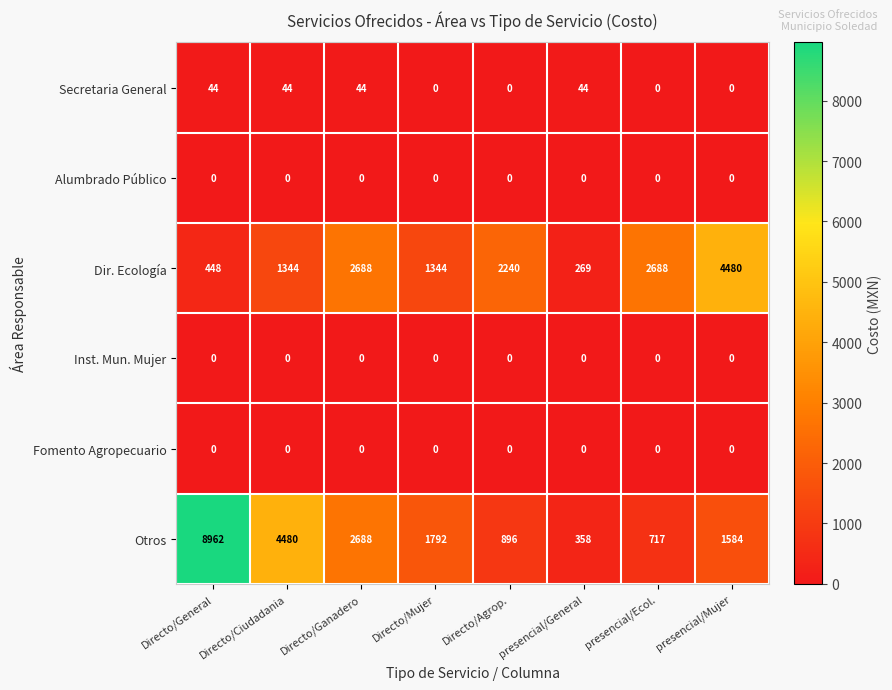

What is the spread (max minus min) of values at Directo/Ganadero?

2688